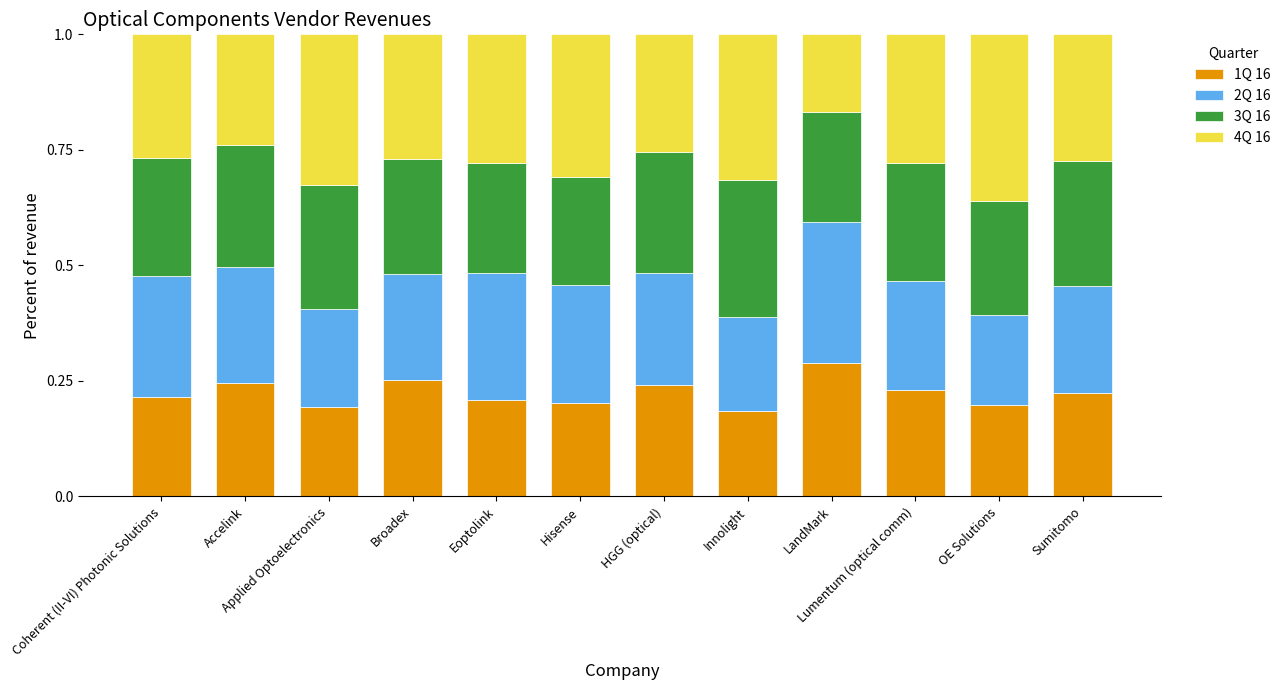

The 1Q 16 series shows 0.3 at Broadex. True or false?

True